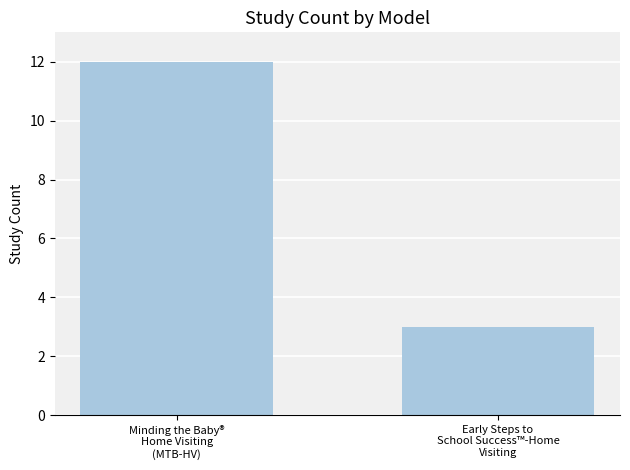

What is the sum of all values?

15